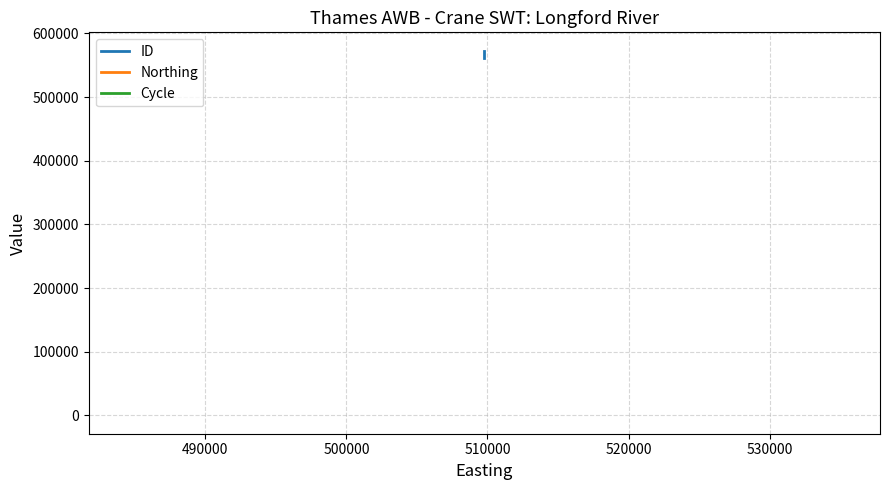

Reading left to right, extract all data points from this chart.

ID: 560984	560983	572906
Northing: 173028	173028	173028
Cycle: 3	3	3